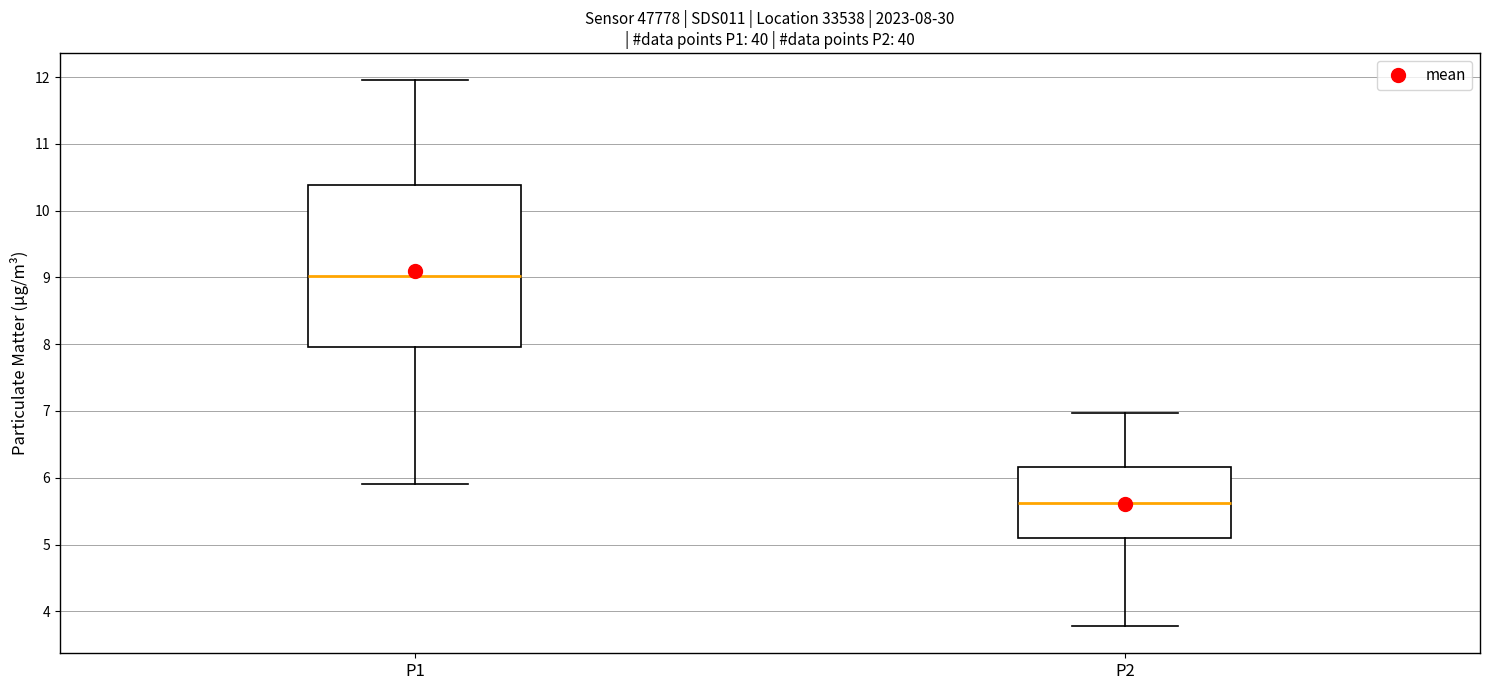

Which box is the tallest, from its lower edge to its upper edge?

P1